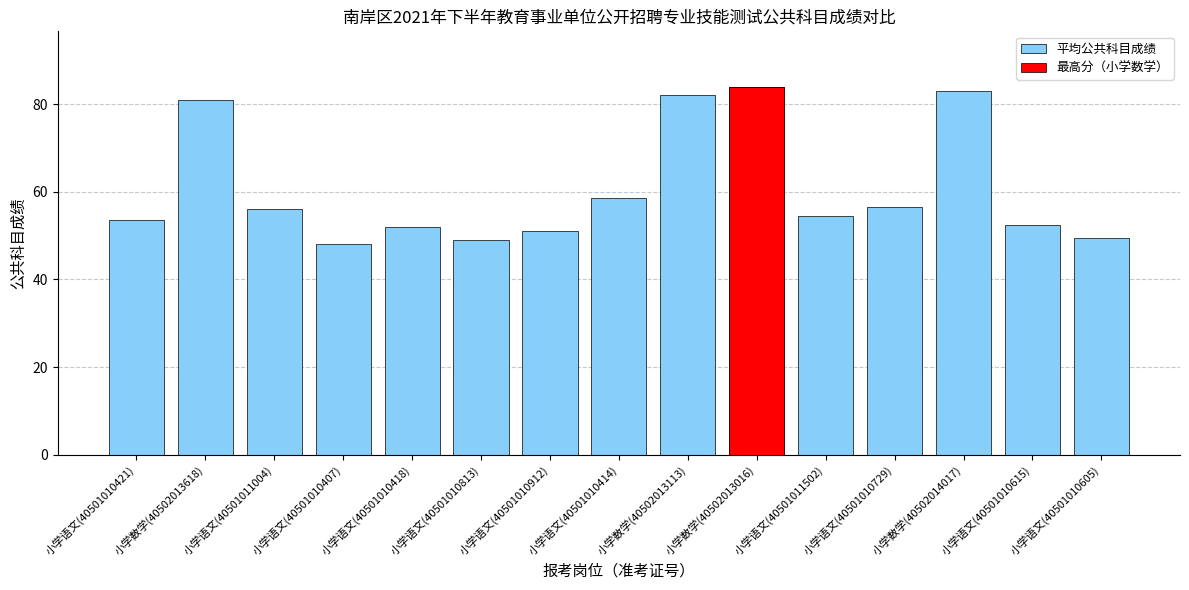

Which label corresponds to the largest value in the chart?

小学数学(40502013016)